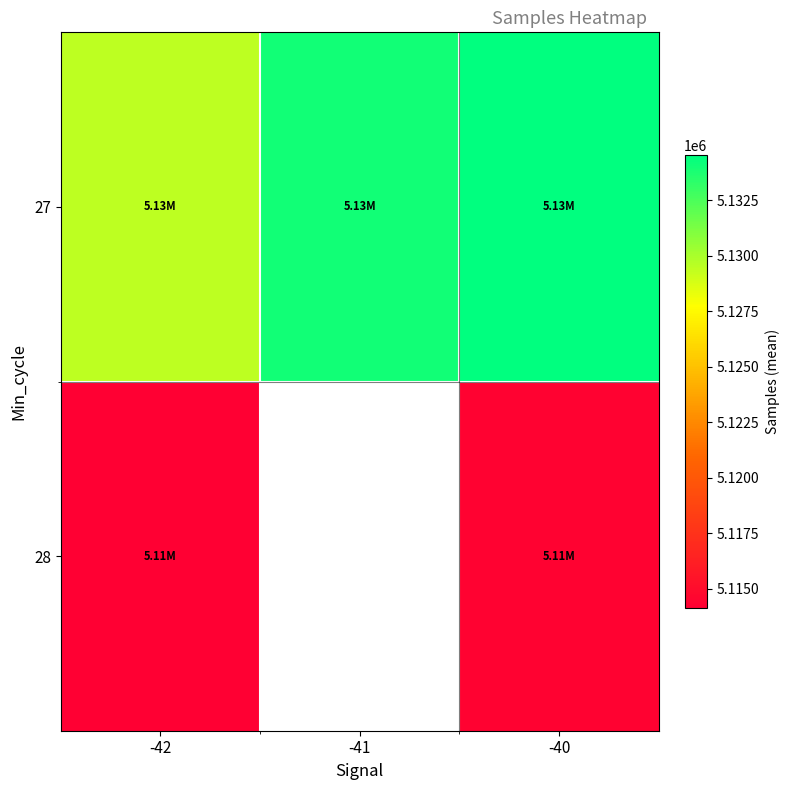

At -42, list the series in order from smallest to largest.

28, 27